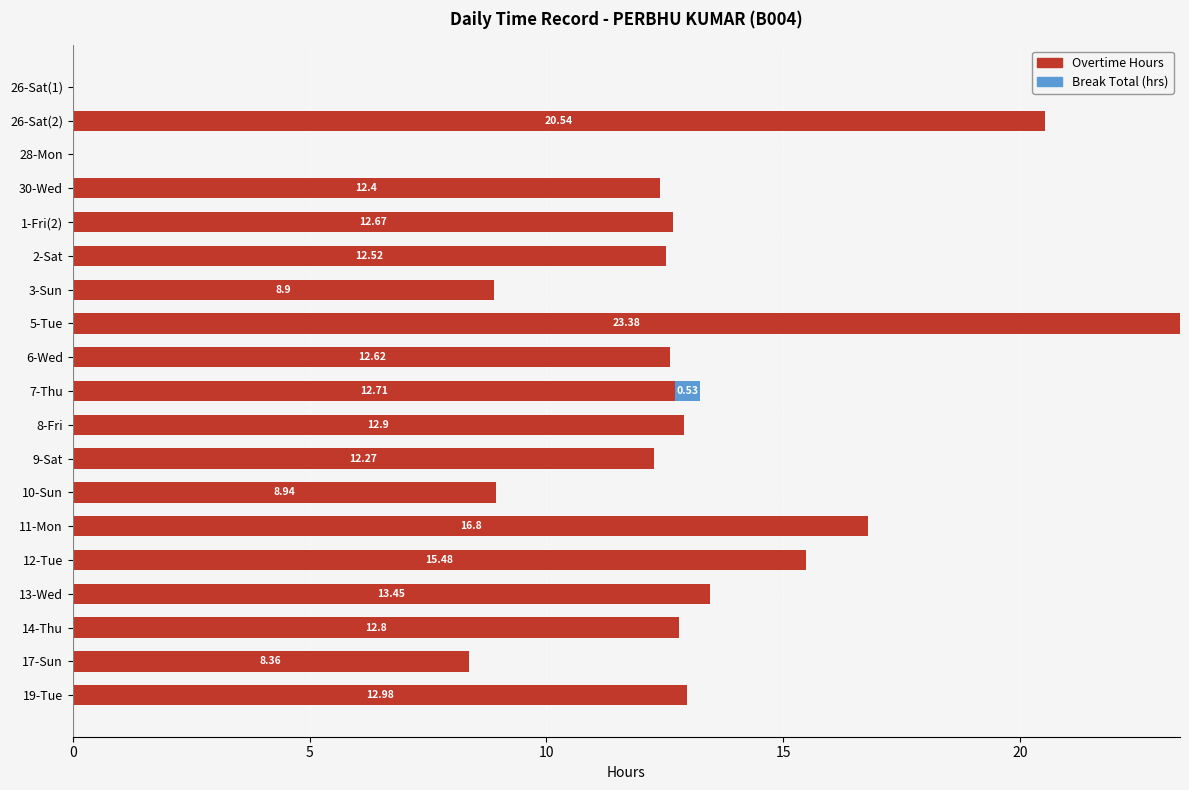

What is the total value across all series at 30-Wed?

12.4